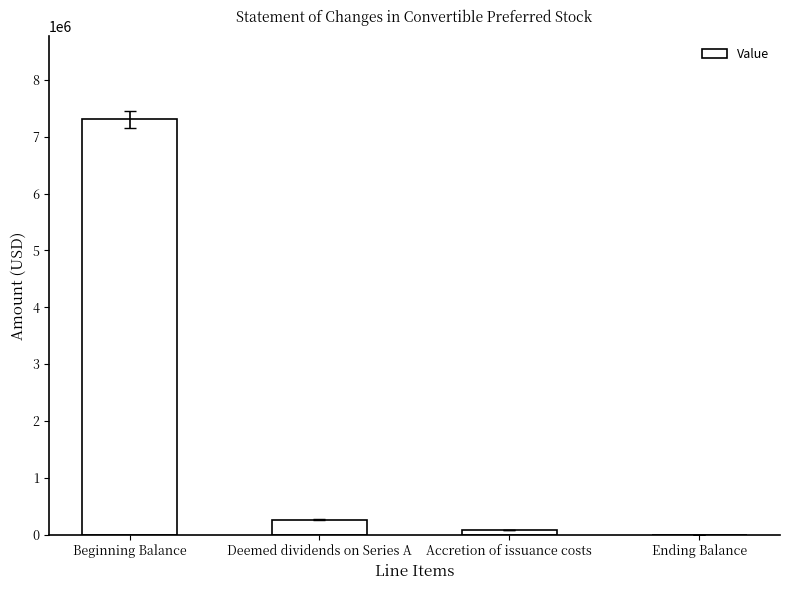

What is the sum of all values?

7651288